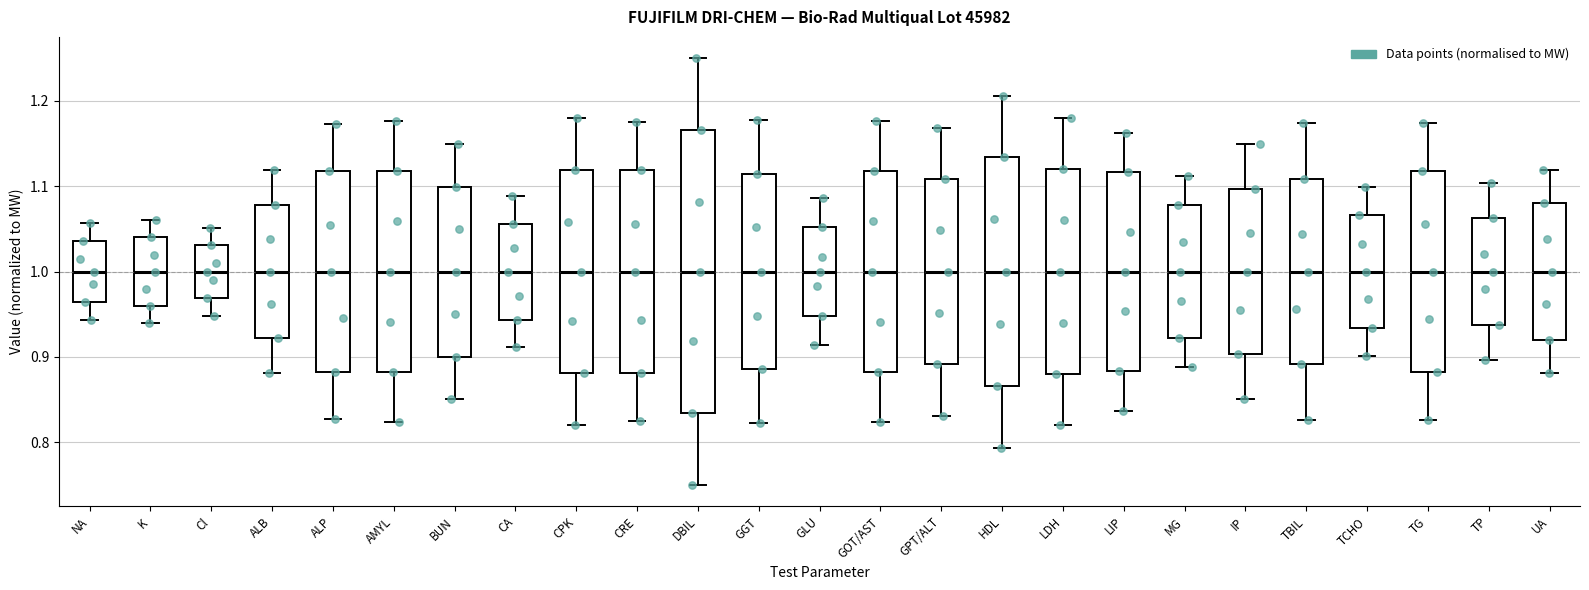

Which box is the tallest, from its lower edge to its upper edge?

DBIL